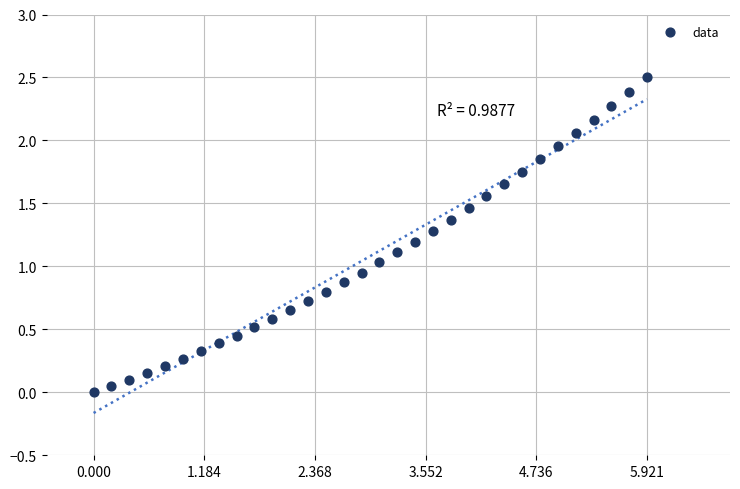

What is the range of X values (max minus min)?

5.9